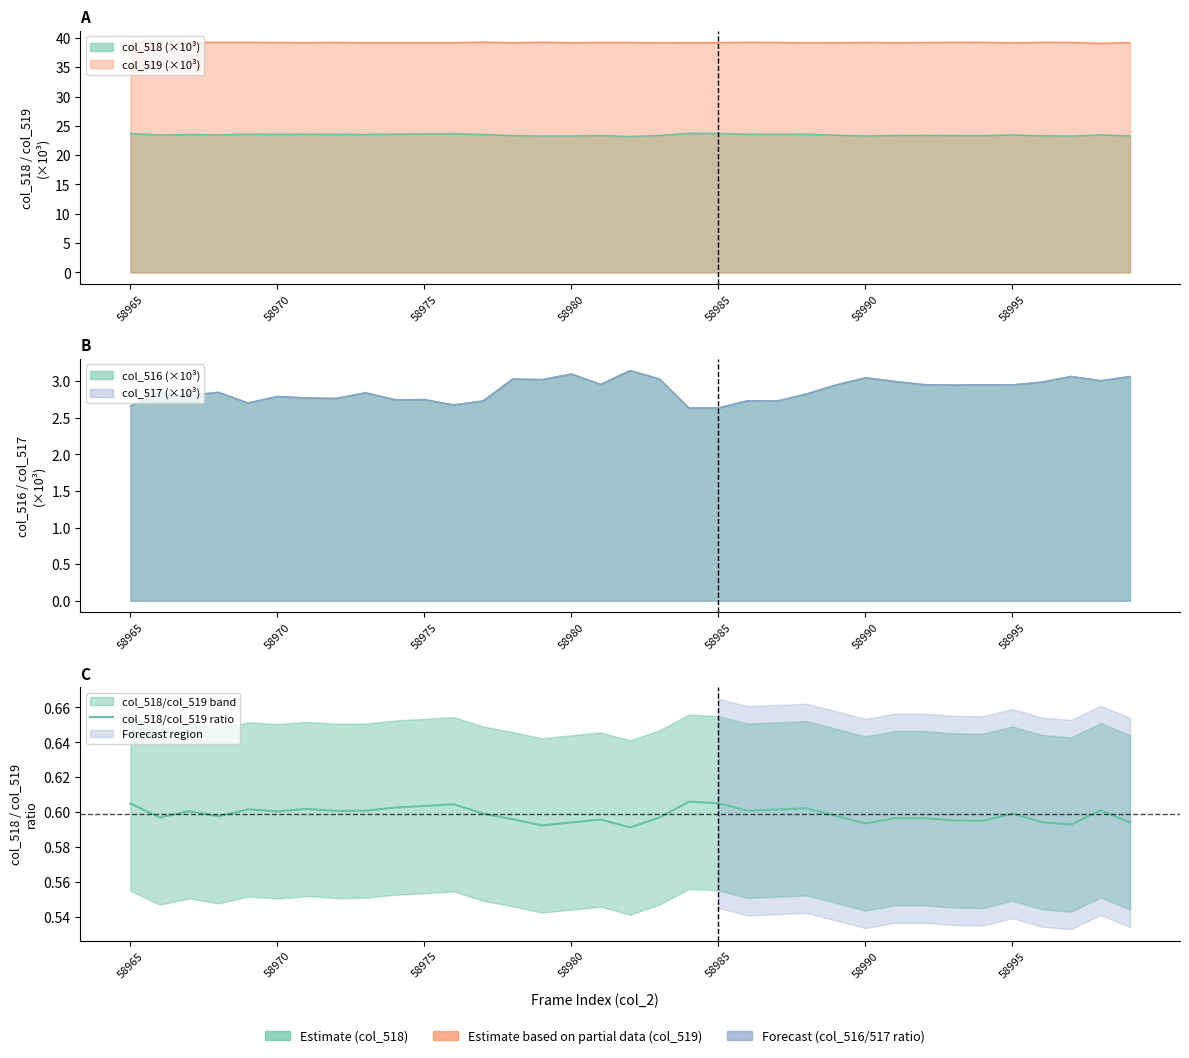

How many interior local valleys (lower than both neighbors) does the data have?

10